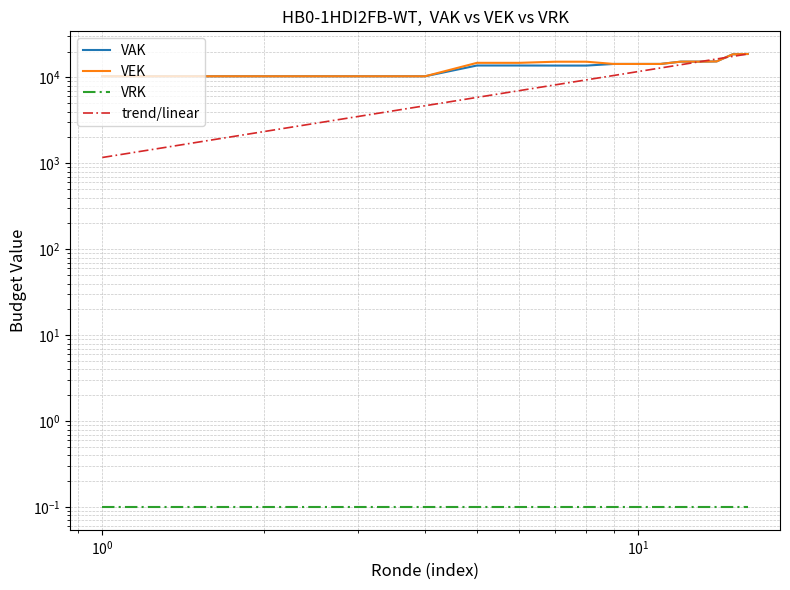

True or false: VAK and VEK cross at least once.

False